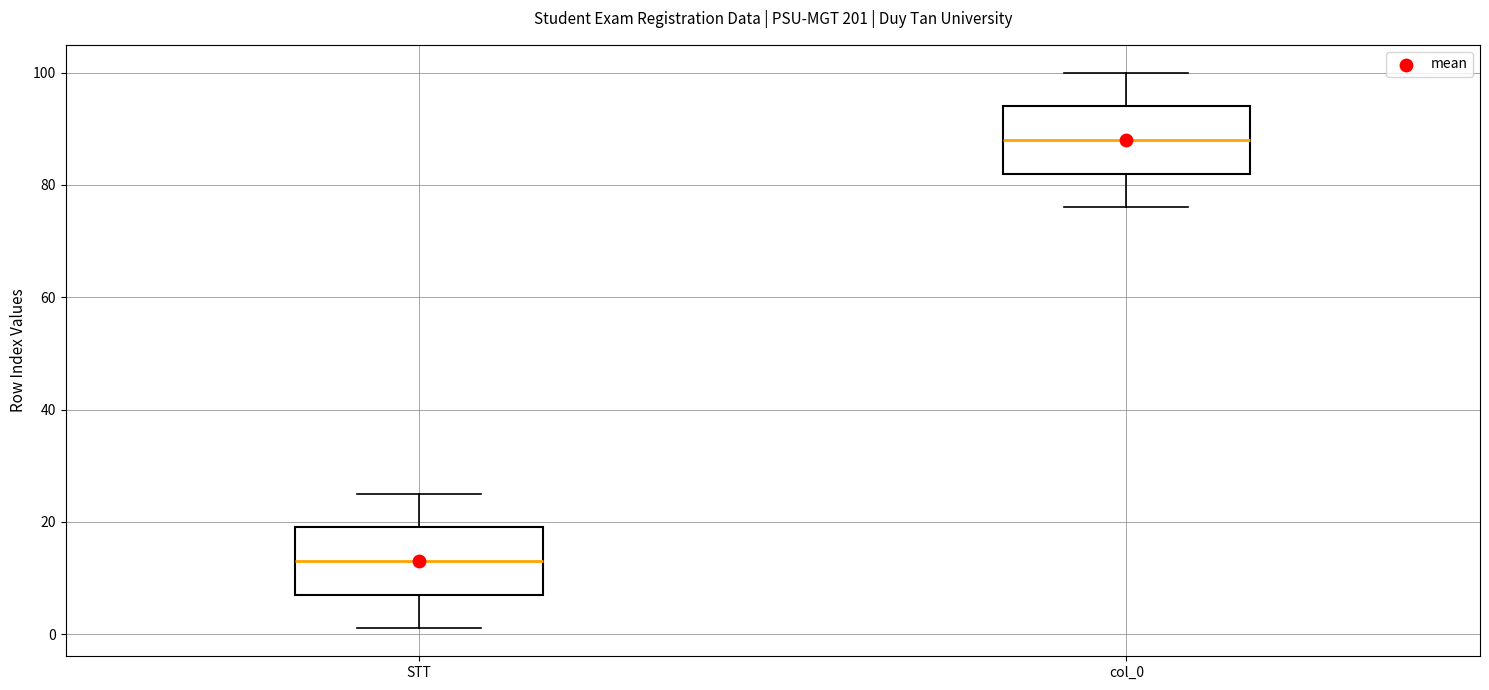

Where is the lower edge of the box for STT on the y-axis? The values are not printed on the chart, so give them approximately, as read against the axis.

8